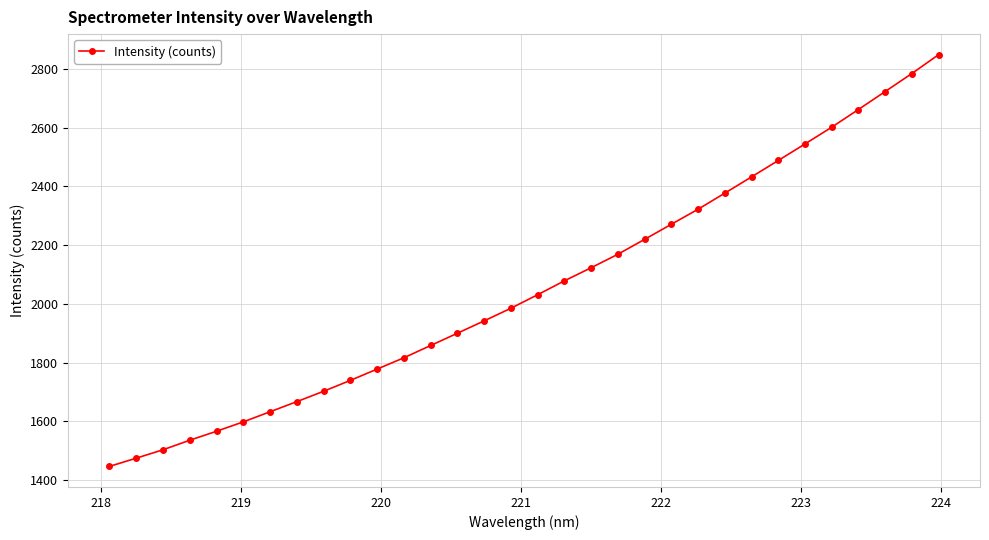

How many lines are shown in the chart?

1